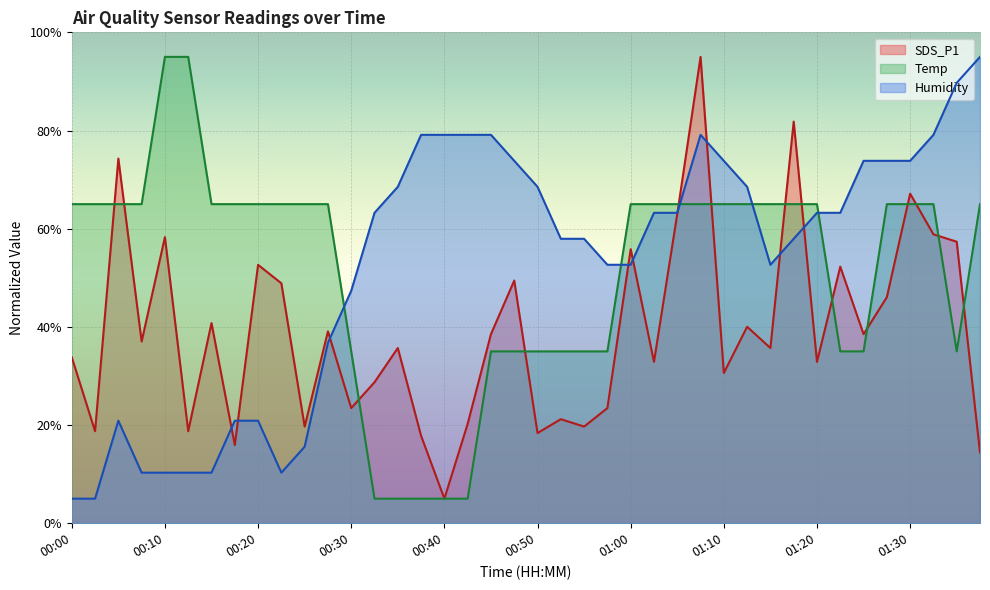

How many intersections are there between Humidity and Temp?

5